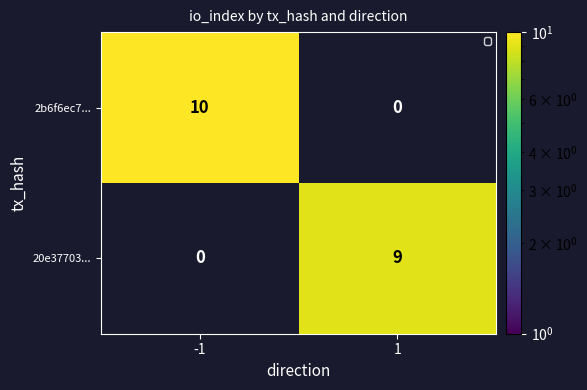

What is the sum of the 20e37703... values at 1 and -1?

9